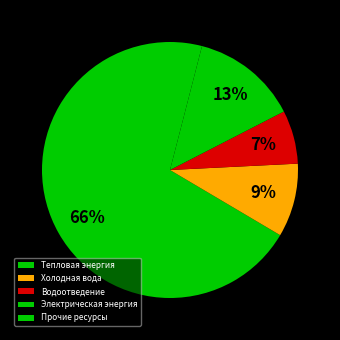

To the nearest percent, what is the difference between the Холодная вода and Прочие ресурсы slice percentages?

5%